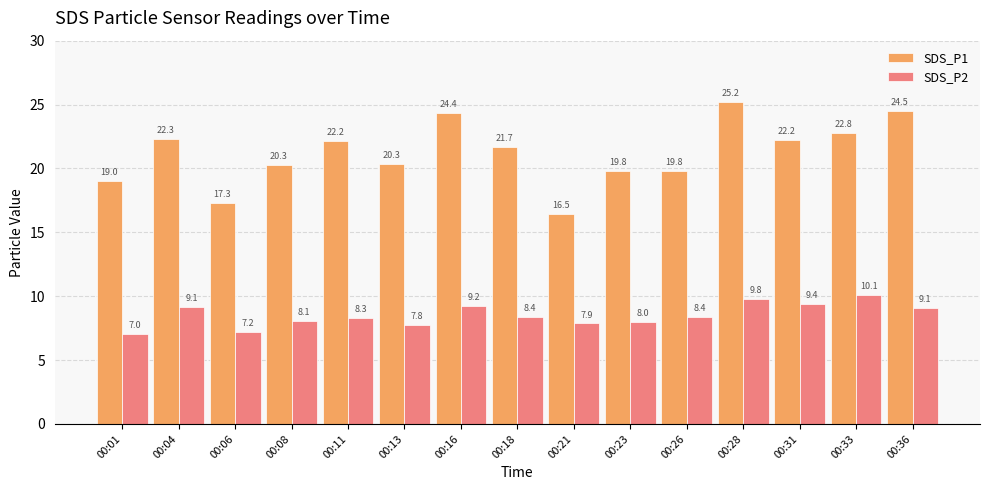

The value of SDS_P2 at 00:33 is 13.4. True or false?

False